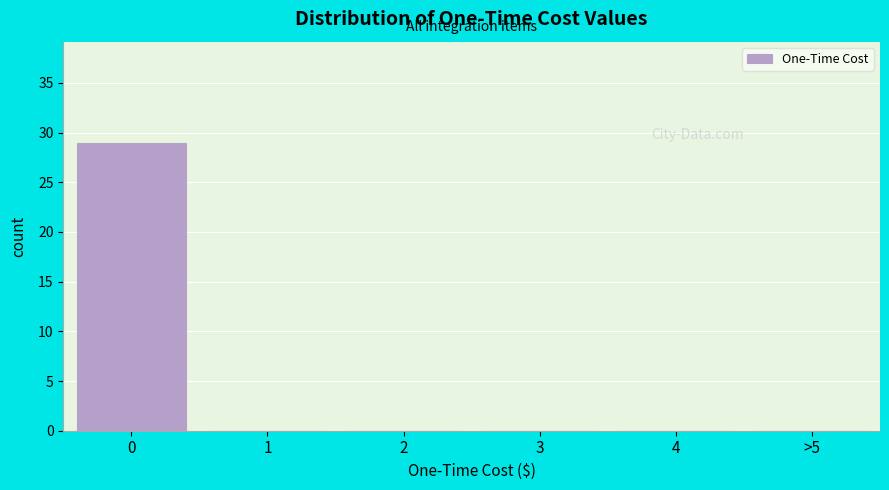

Reading left to right, what are all the values shown in this chart?

0=29	1=0	2=0	3=0	4=0	>5=0